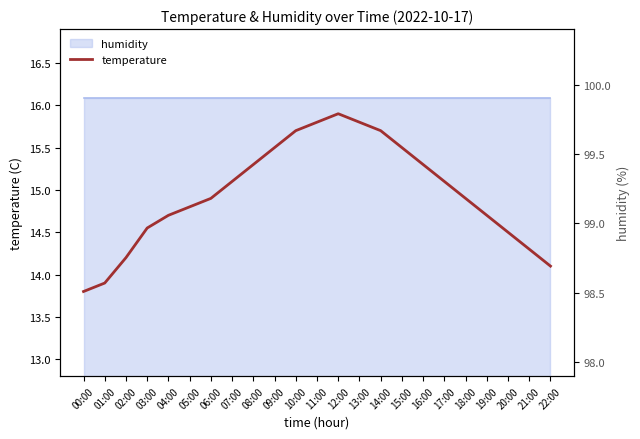

The value at 09:00 is 15.5. True or false?

True